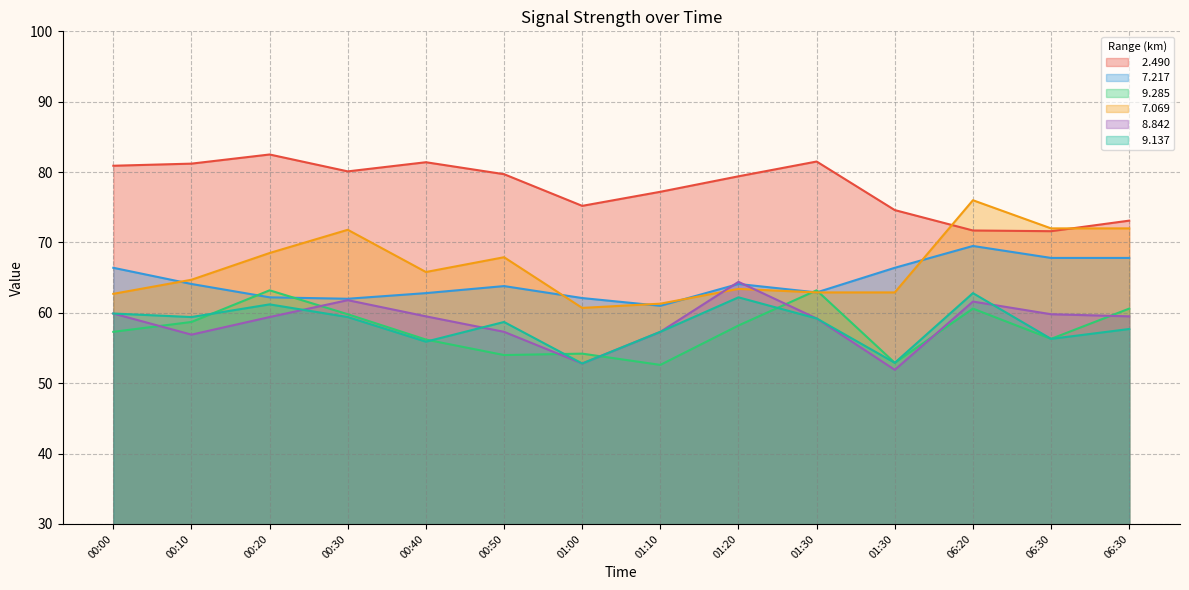

What is the smallest value displayed?

51.9